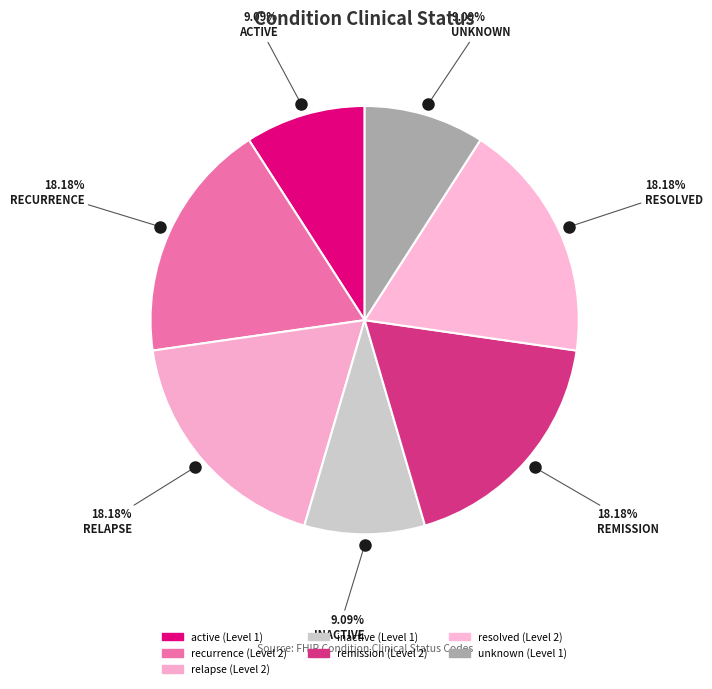

Does resolved account for over 50% of the chart?

No